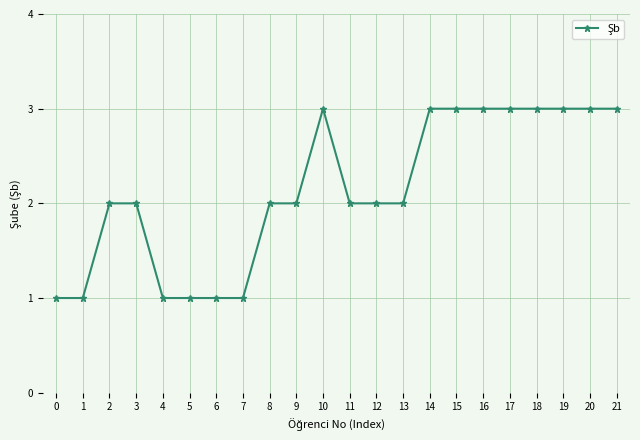

True or false: the data shows 1 at 5.

True